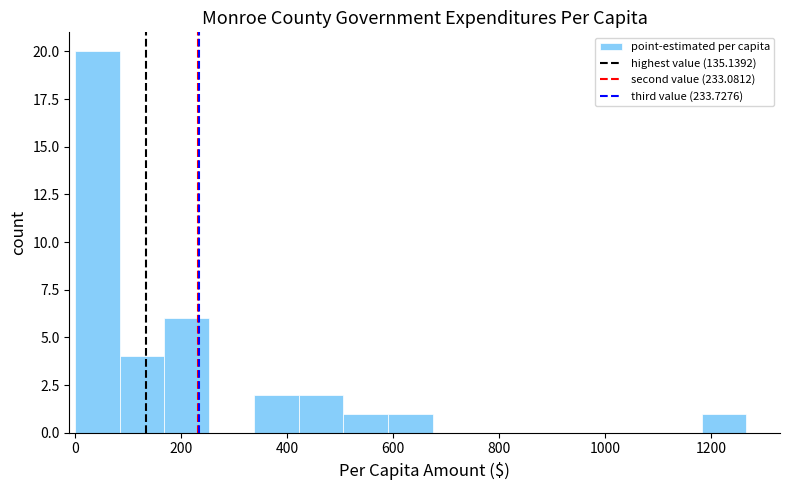

Over which range of the x-axis is the bar tallest?

0 to 80